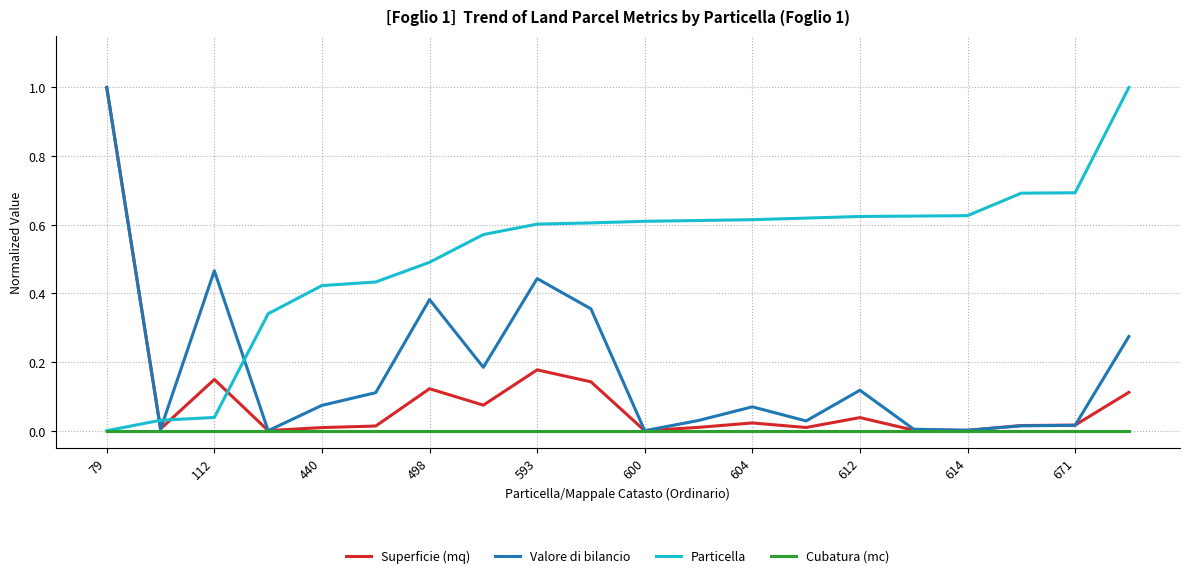

Which series has the largest total across all categories?

Particella